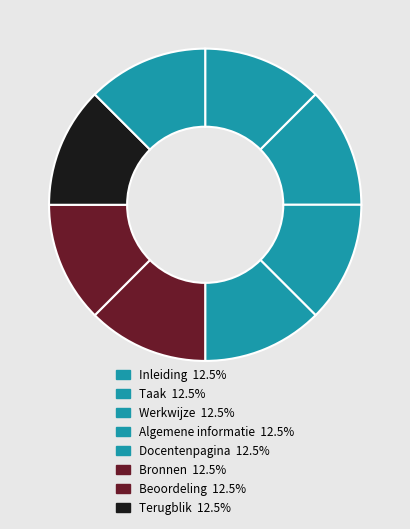

How many segments does this pie chart have?

8